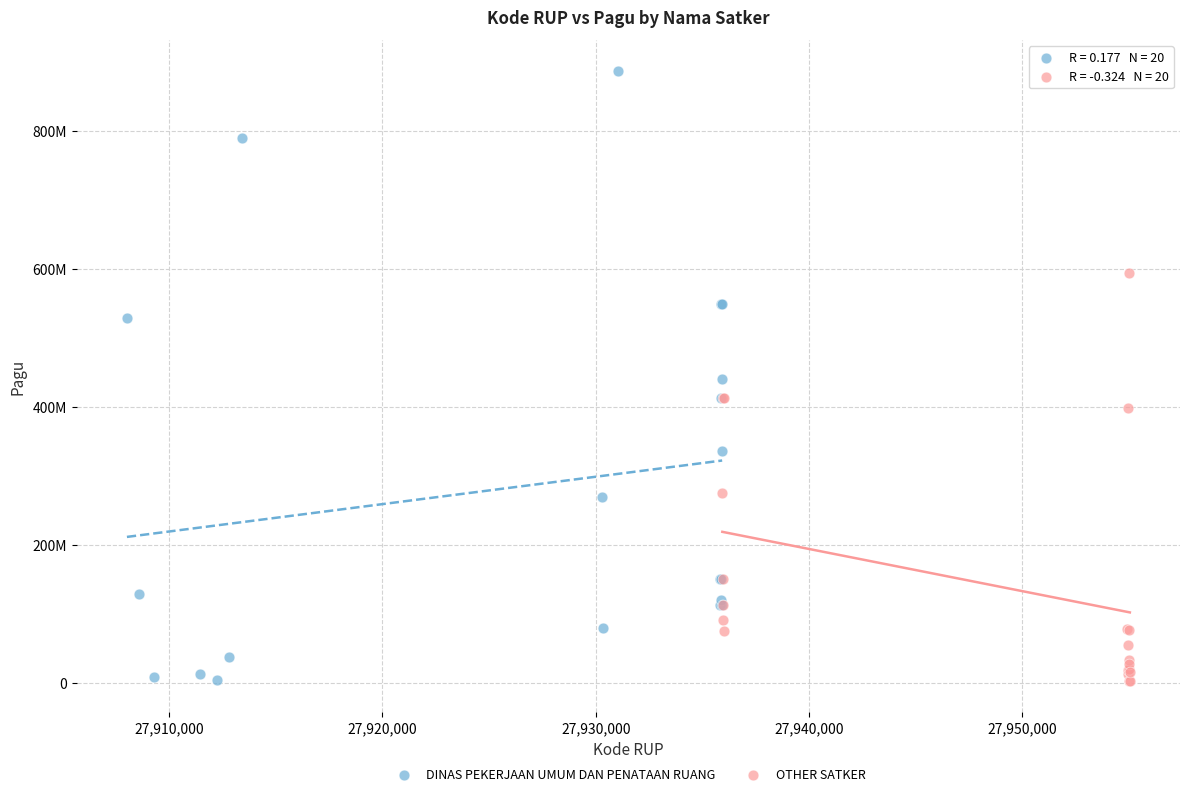

What are all the series names shown in the legend?

DINAS PEKERJAAN UMUM DAN PENATAAN RUANG, OTHER SATKER